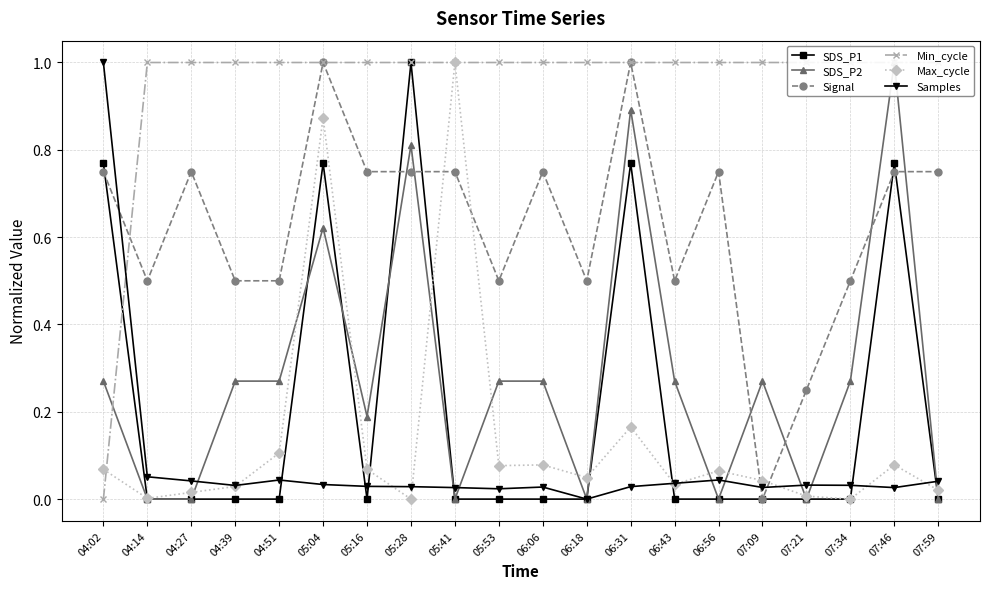

What are all the series names shown in the legend?

SDS_P1, SDS_P2, Signal, Min_cycle, Max_cycle, Samples